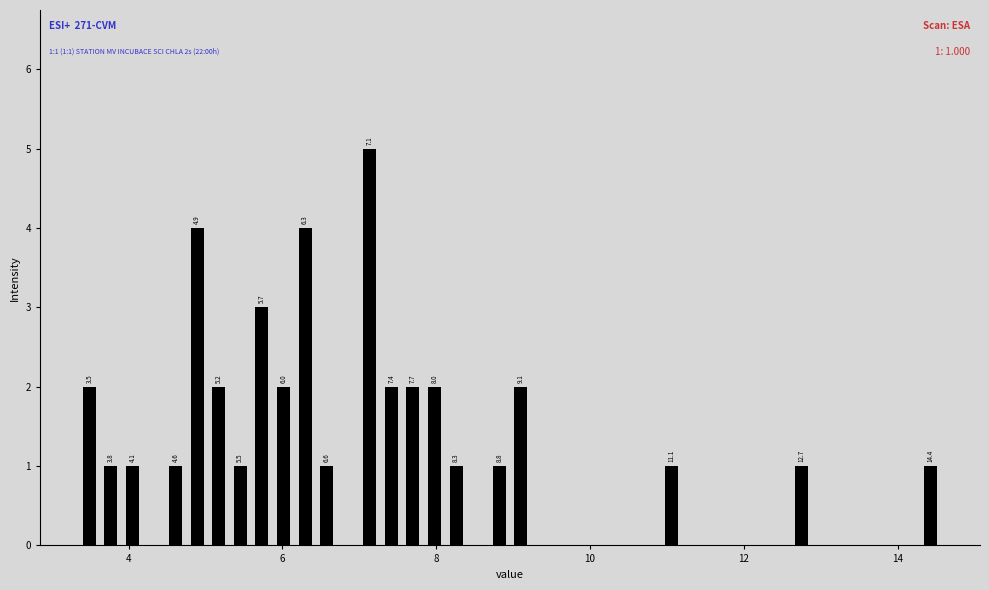

Around what value on the x-axis is the tallest bar? Give the approximate position of its centre, as read against the axis.

7.2